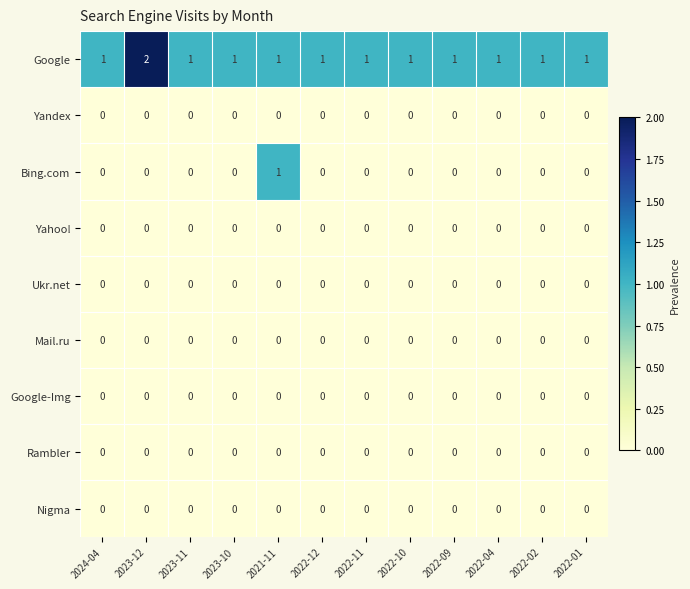

True or false: Google has a value of 0 at 2022-01.

False